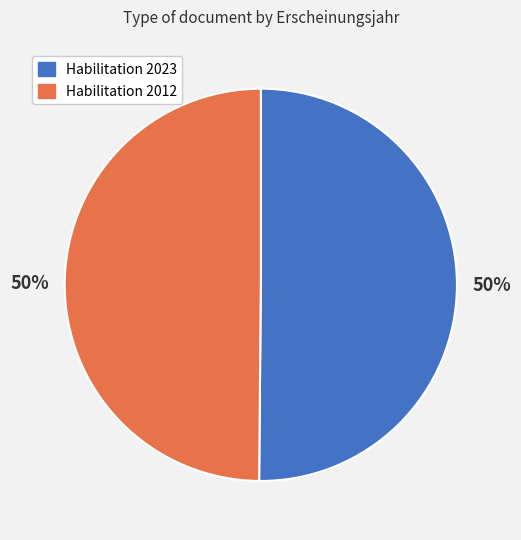

To the nearest percent, what is the combined percentage of Habilitation 2012 and Habilitation 2023?

100%